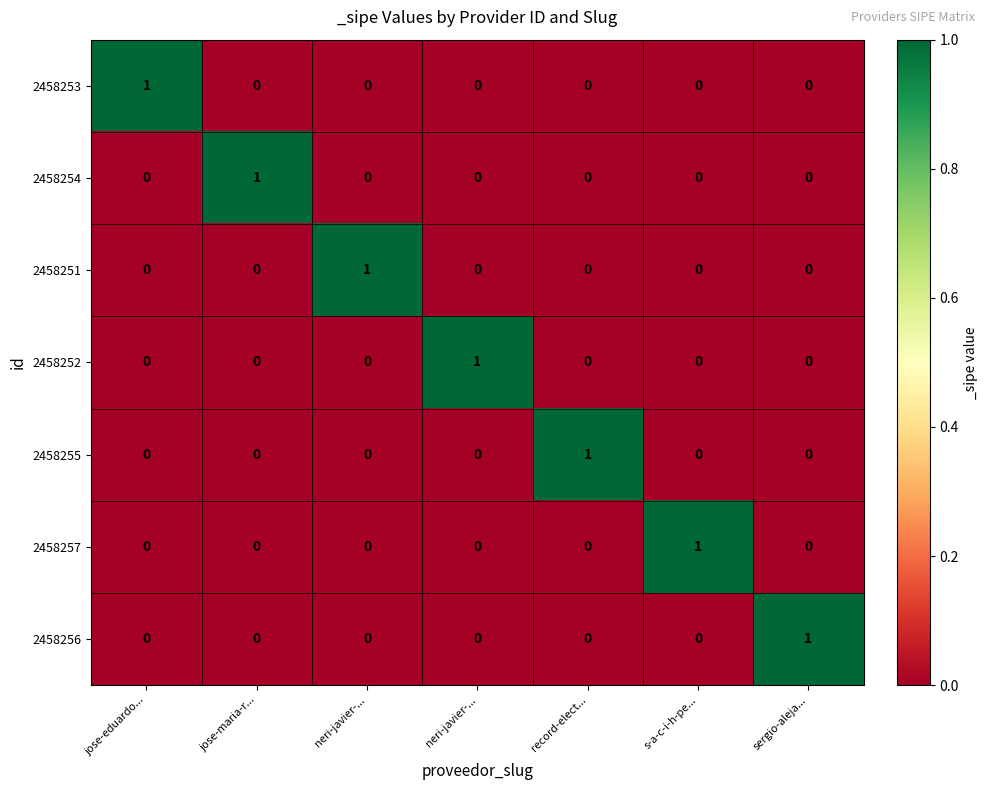

How many series are shown in this chart?

7